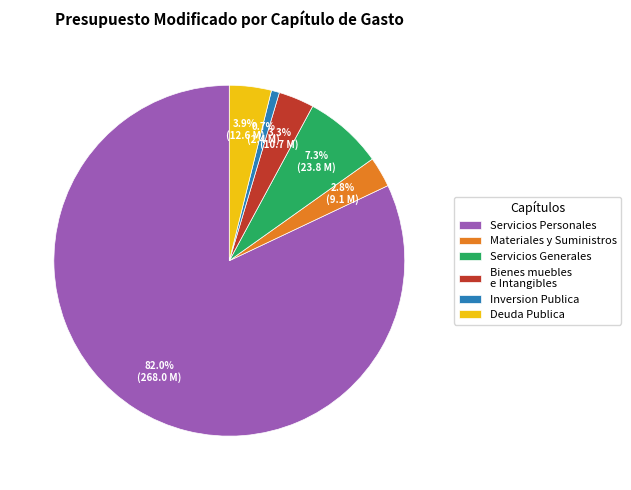

To the nearest percent, what is the combined percentage of Inversion Publica and Deuda Publica?

5%